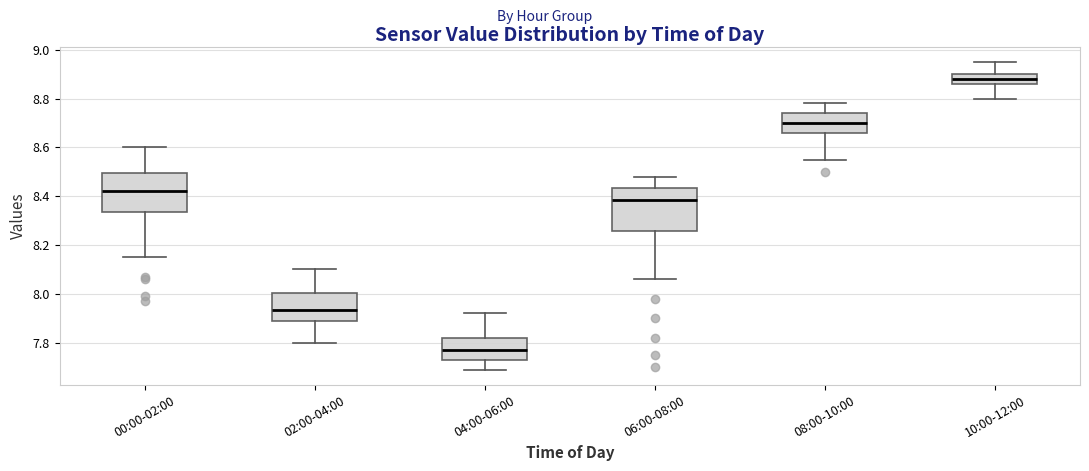

Reading left to right, read every box against the y-axis: the position of its median line, the range the box covers, and the ends of its whiskers. The values are not printed on the chart, so give them approximately, as read against the axis.

00:00-02:00: median 8.42, box 8.34 to 8.50, whiskers 8.16 to 8.60
02:00-04:00: median 7.94, box 7.88 to 8.00, whiskers 7.80 to 8.10
04:00-06:00: median 7.78, box 7.74 to 7.82, whiskers 7.70 to 7.92
06:00-08:00: median 8.38, box 8.26 to 8.44, whiskers 8.06 to 8.48
08:00-10:00: median 8.70, box 8.66 to 8.74, whiskers 8.56 to 8.78
10:00-12:00: median 8.88, box 8.86 to 8.90, whiskers 8.80 to 8.96